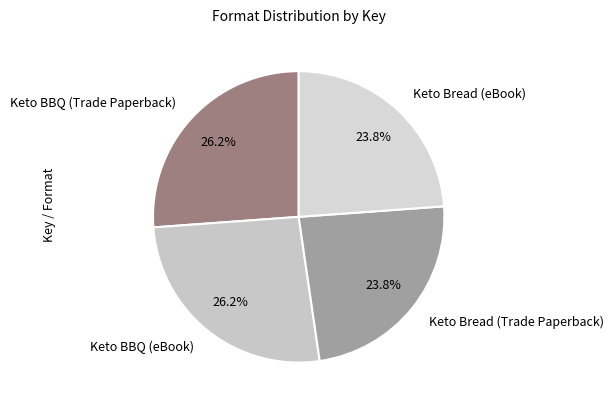

To the nearest percent, what is the average slice percentage?

25%